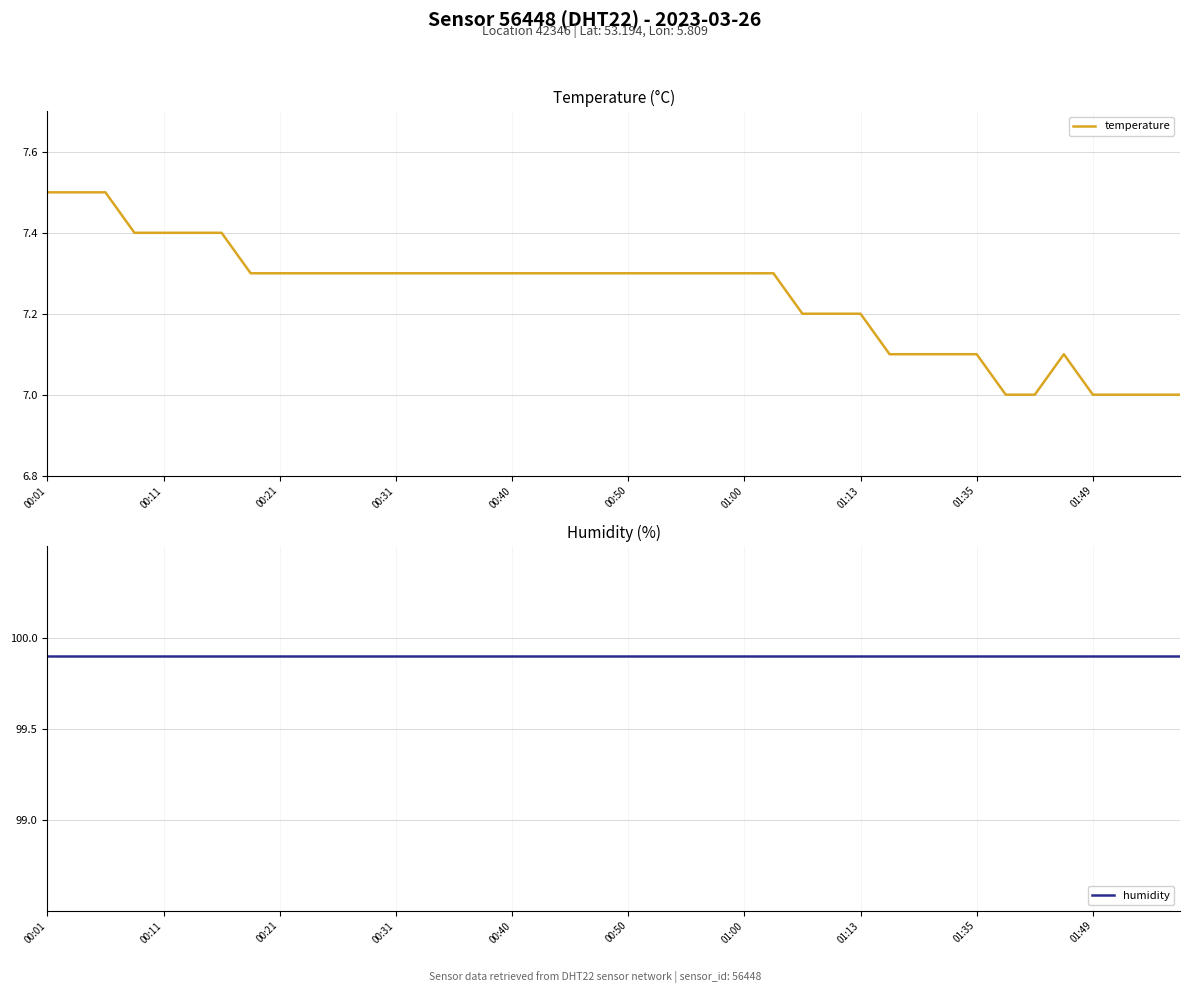

What is the minimum value shown in the chart?

7.0